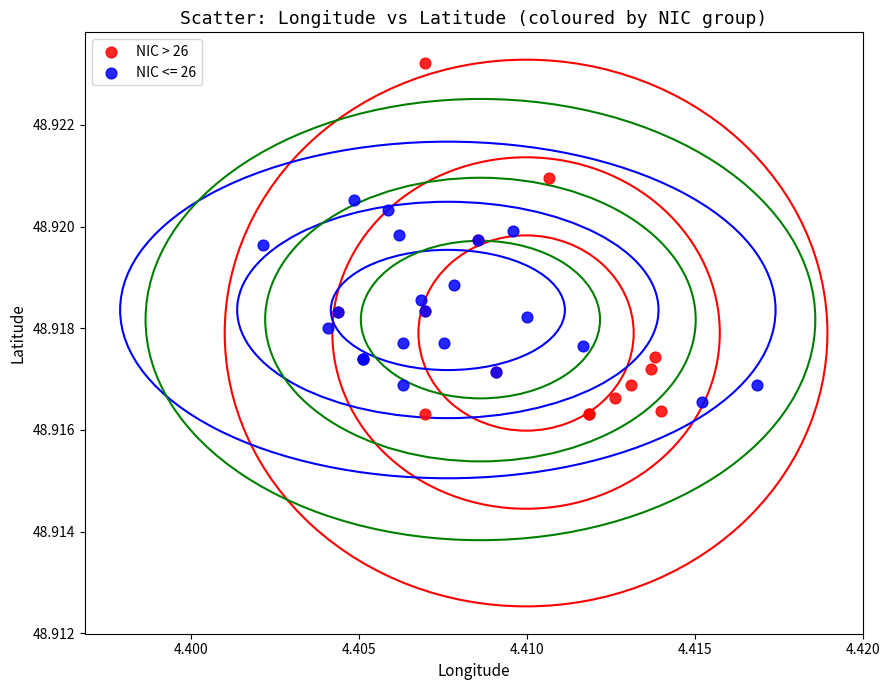

Which series reaches the maximum Y coordinate?

NIC > 26